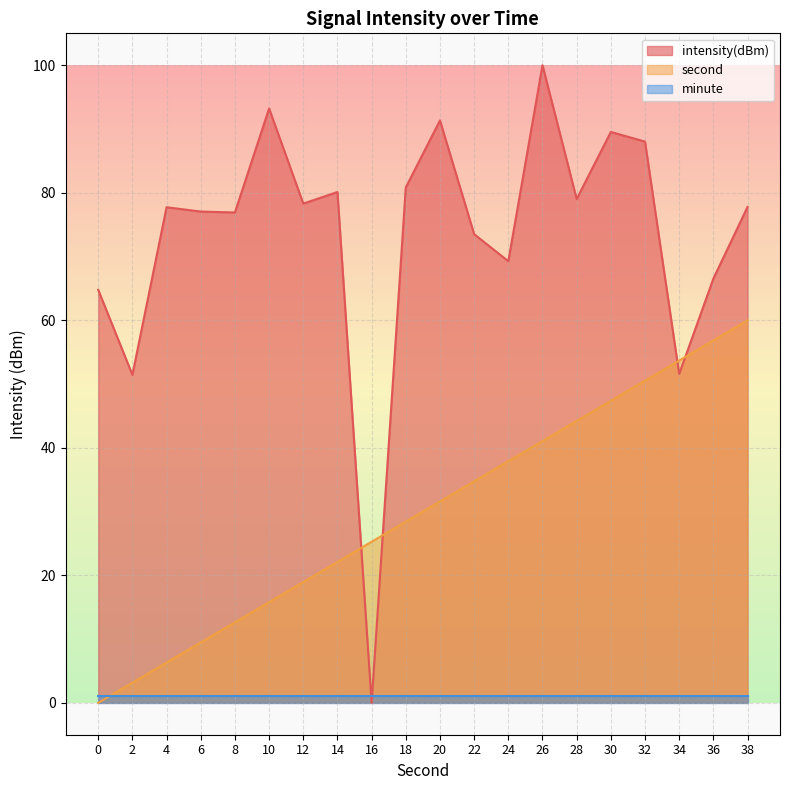

At how many categories does at least one series exceed 3?

20